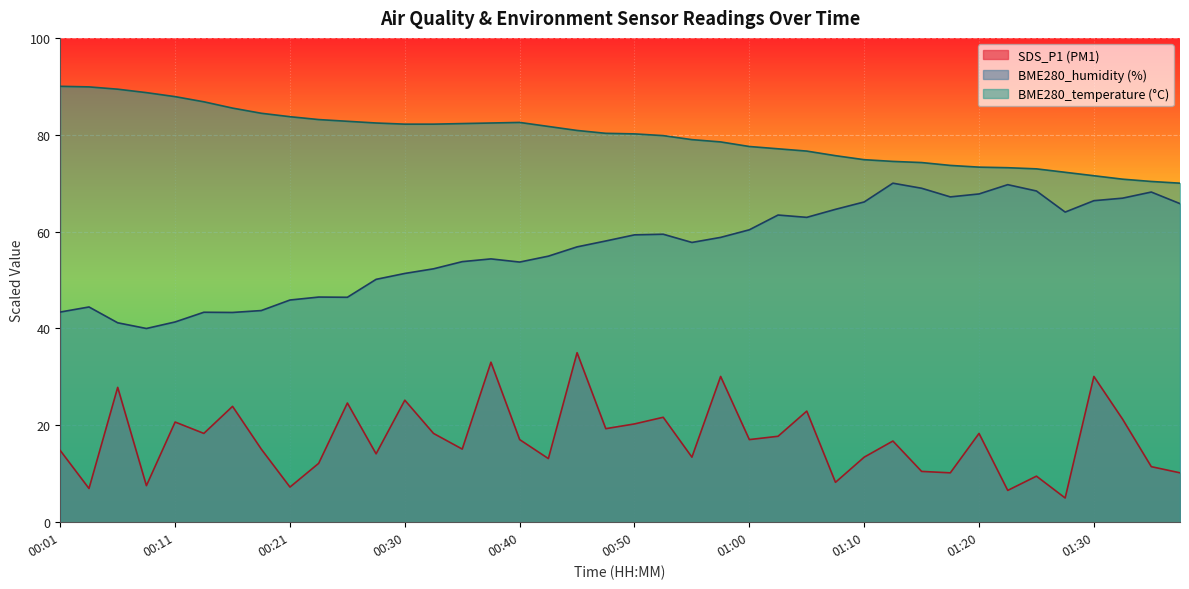

List the labels in order of SDS_P1 value, largest first.

00:45, 00:38, 00:57, 01:30, 00:06, 00:30, 00:25, 00:16, 01:05, 00:52, 01:32, 00:11, 00:50, 00:47, 00:13, 00:33, 01:20, 01:02, 00:40, 01:00, 01:12, 00:18, 00:35, 00:01, 00:28, 00:55, 01:10, 00:43, 00:23, 01:35, 01:15, 01:17, 01:37, 01:25, 01:07, 00:08, 00:21, 00:03, 01:22, 01:27